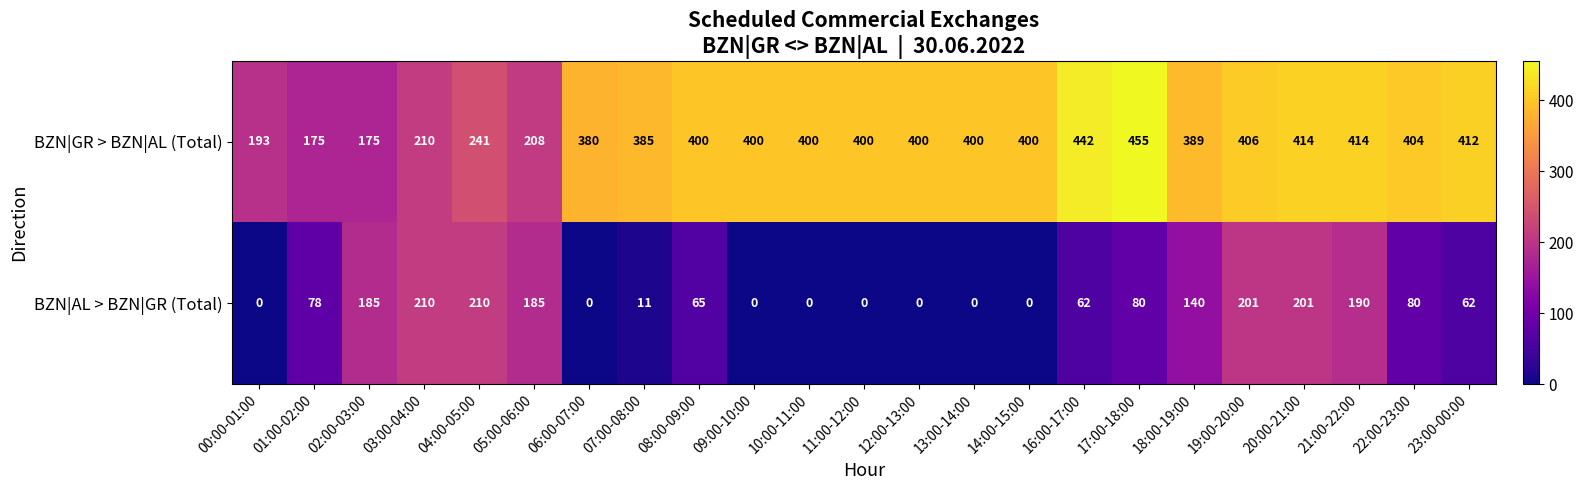

Read the BZN|GR > BZN|AL (Total) value at 00:00-01:00, to the nearest 10.

190